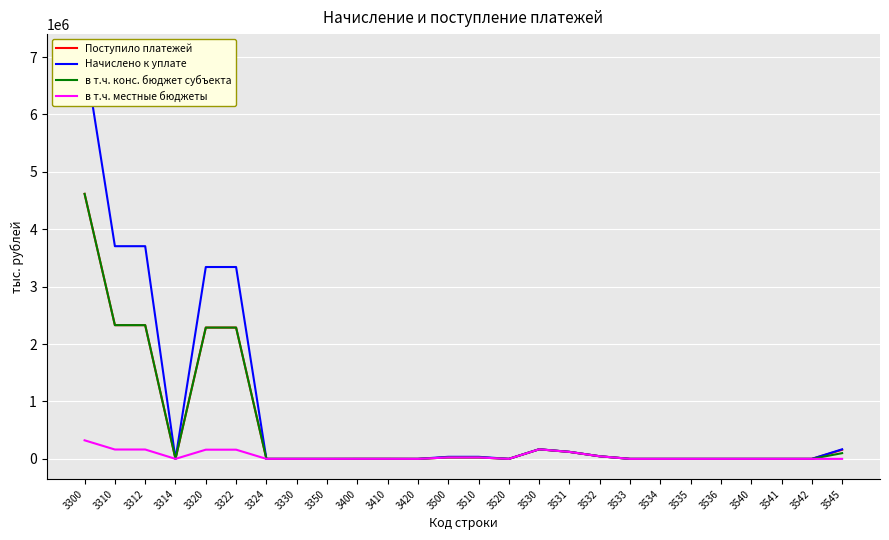

What are all the series names shown in the legend?

Поступило платежей, Начислено к уплате, в т.ч. конс. бюджет субъекта, в т.ч. местные бюджеты